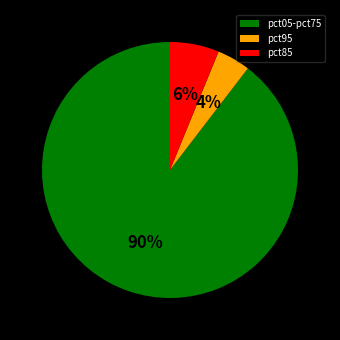

Which category has the smallest portion of the pie?

pct95